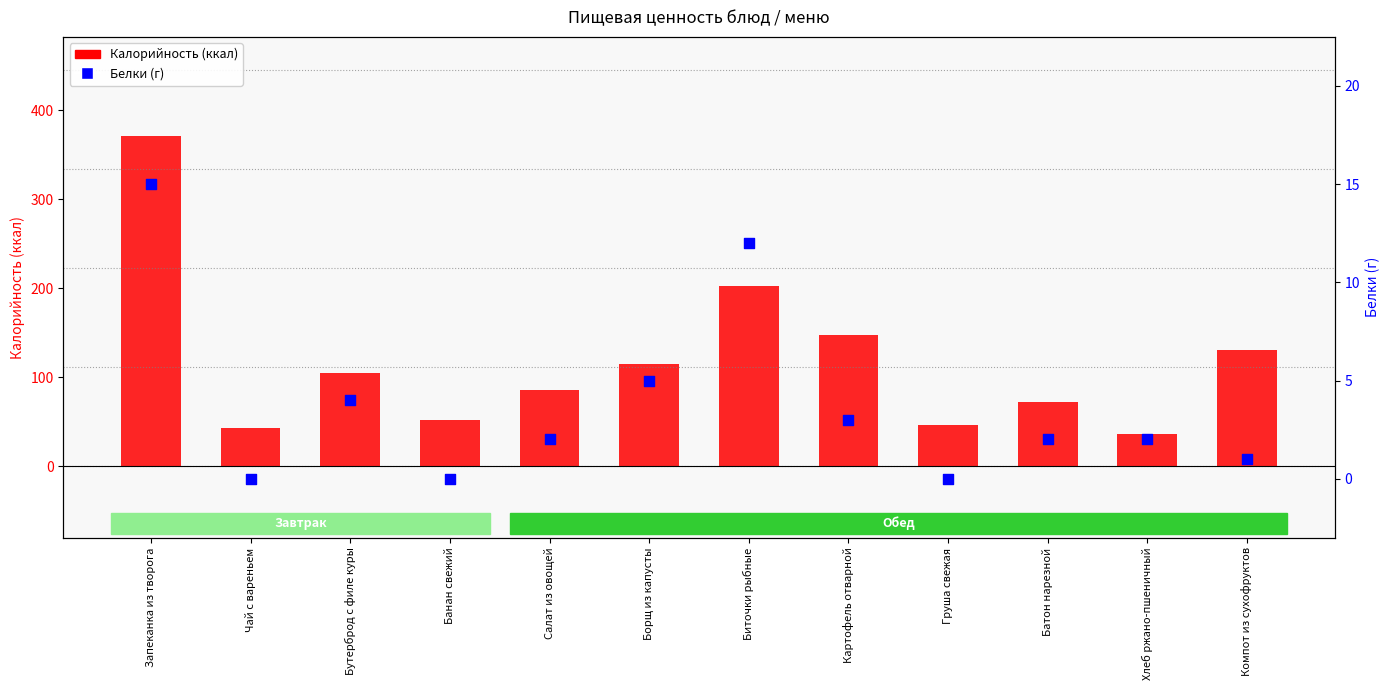

At how many categories does at least one series exceed 74?

7